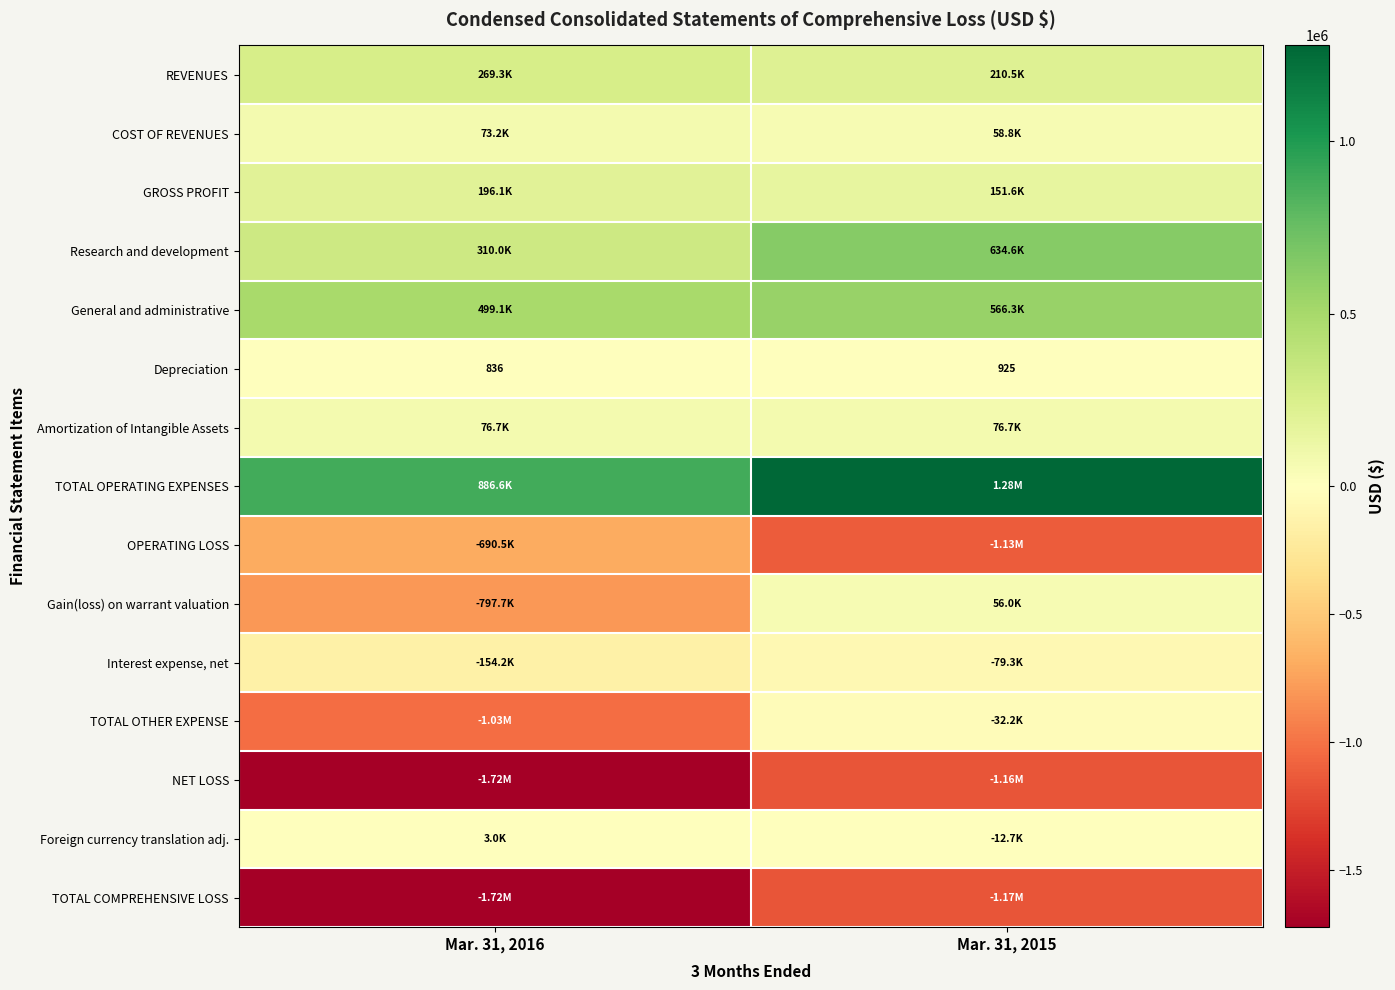

What is the difference between the maximum and minimum values in the Depreciation series?

89